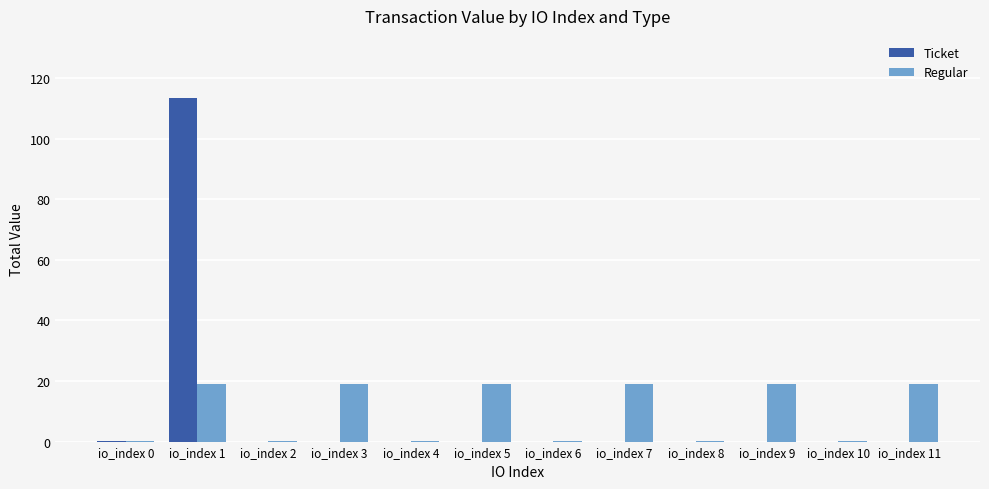

How many groups of bars are there?

12